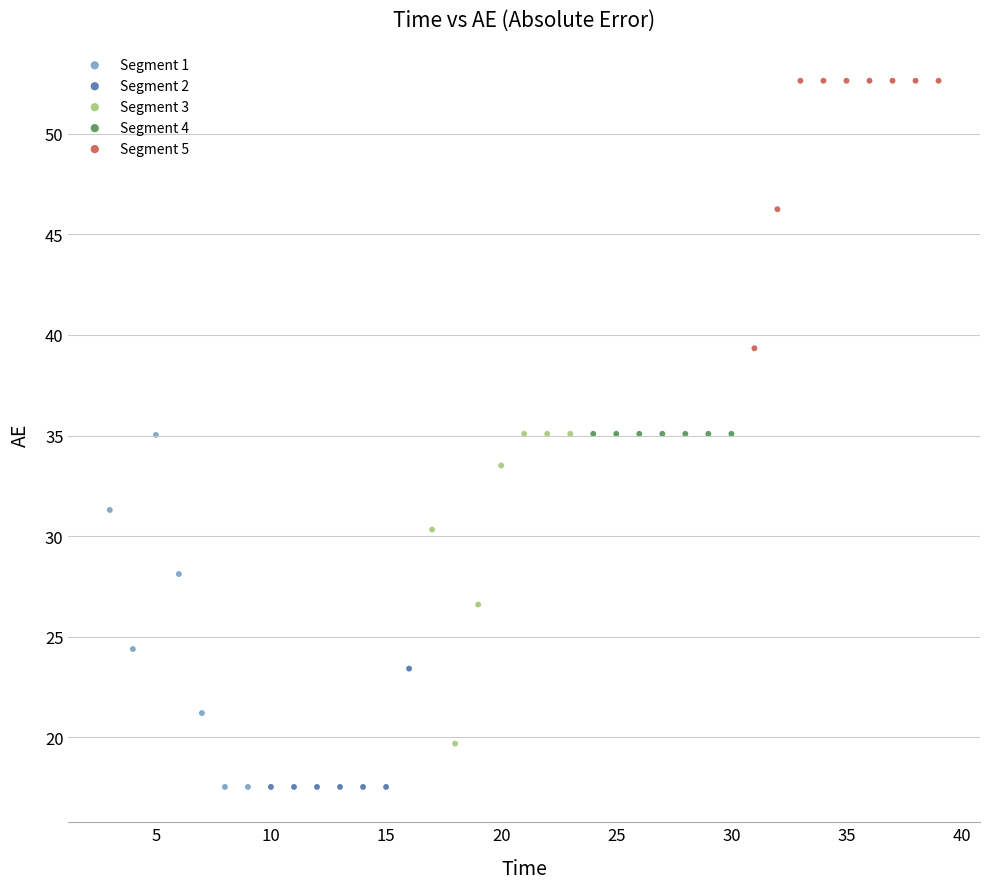

Which series contains the highest Y value?

Segment 5